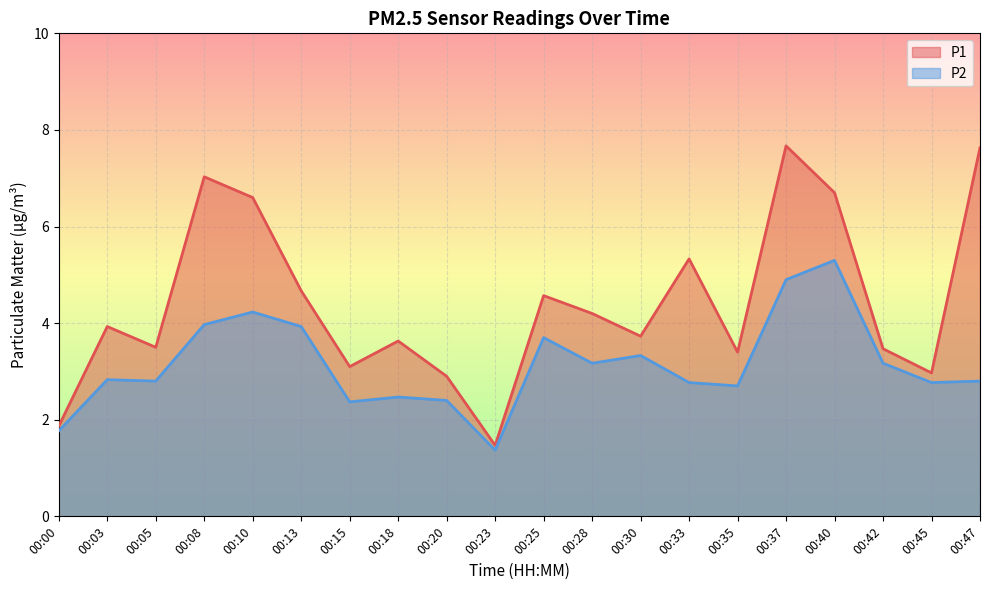

What are all the series names shown in the legend?

P1, P2